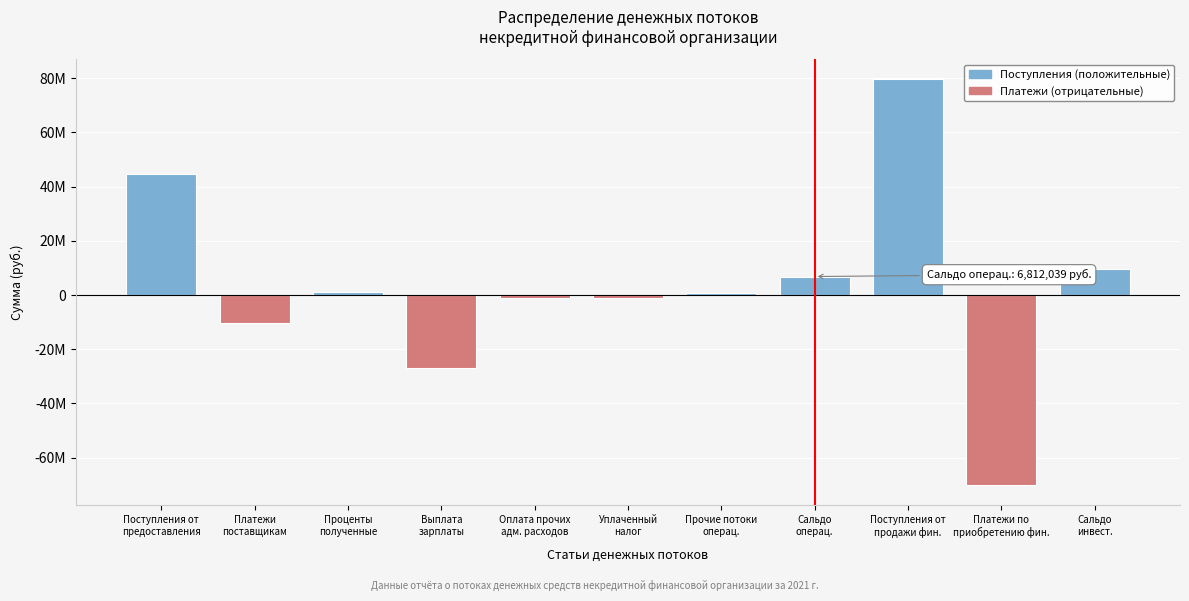

Are the bars horizontal?

No